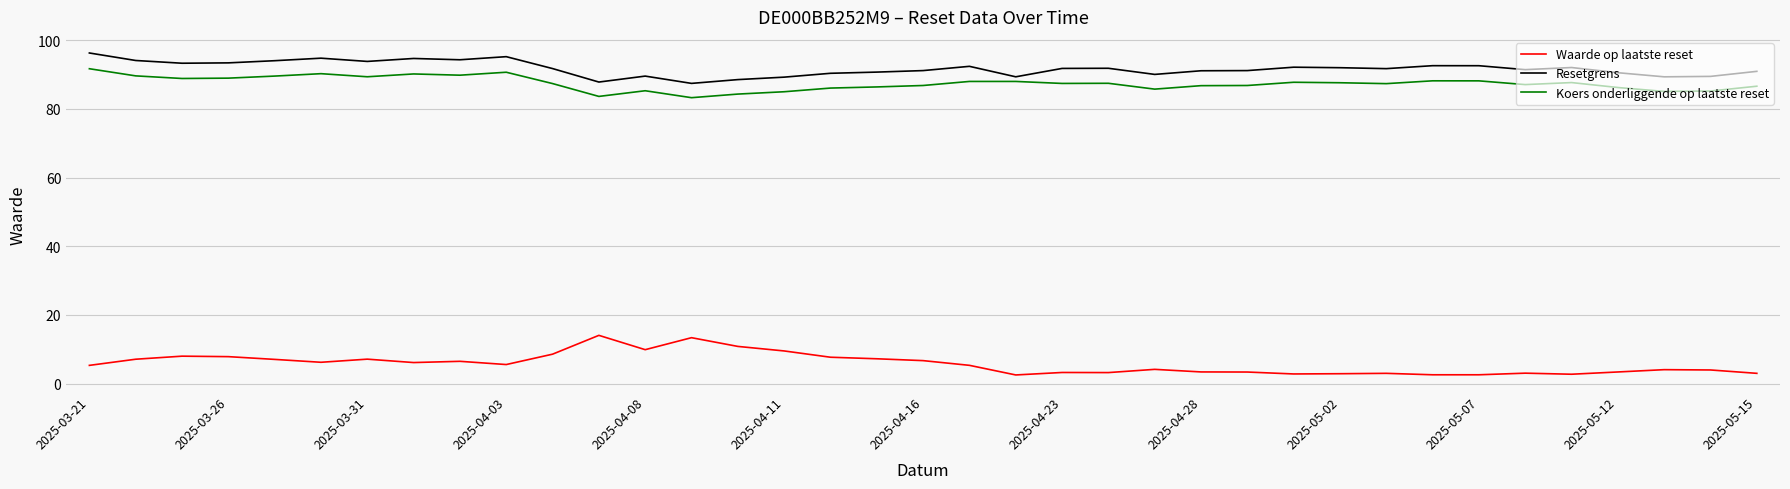

What is the maximum value for Resetgrens?

96.3